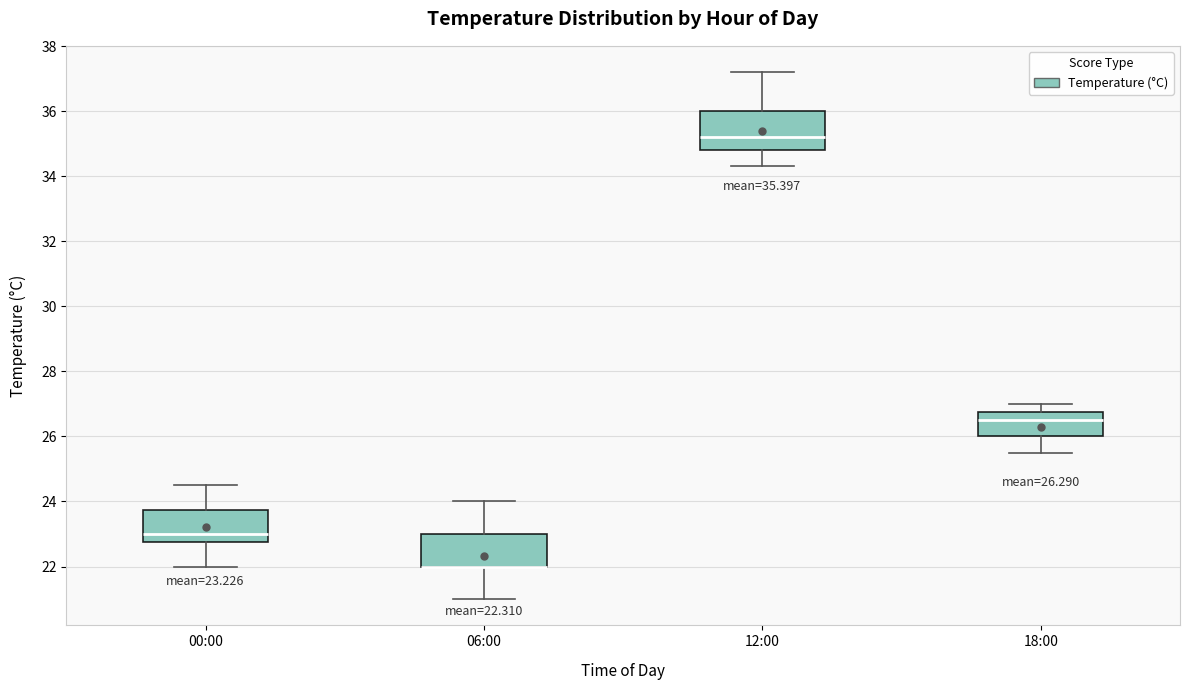

Comparing the boxes themselves (not the whiskers), which one is the tallest?

12:00